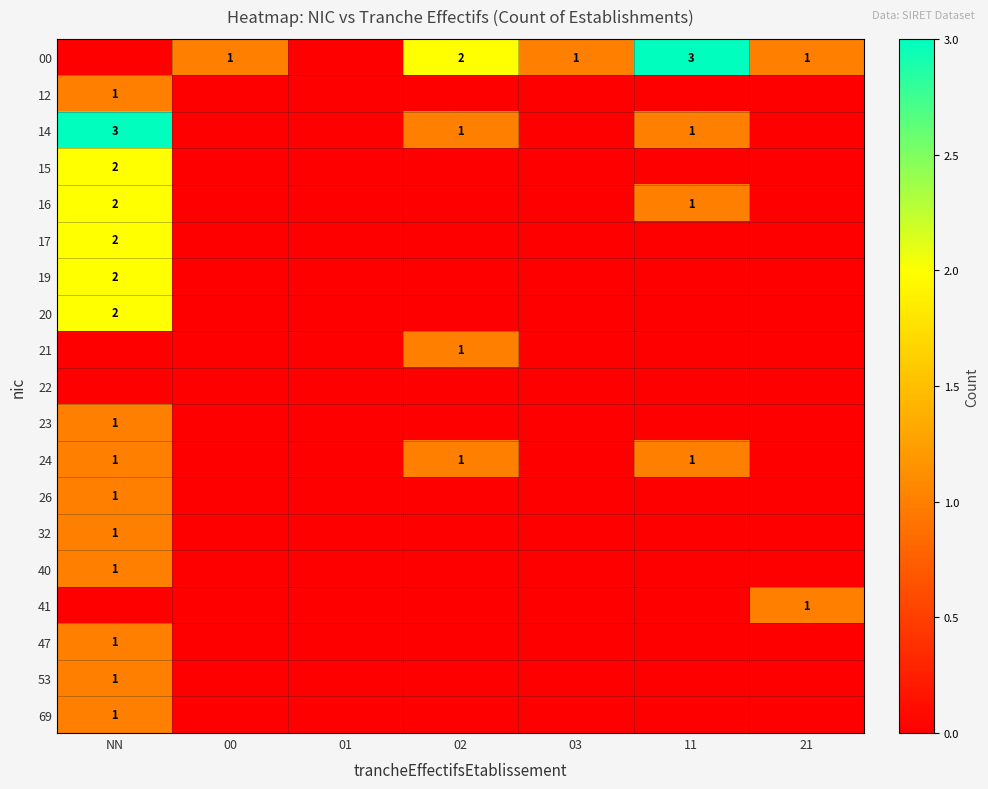

The 16 series shows 2 at 11. True or false?

False